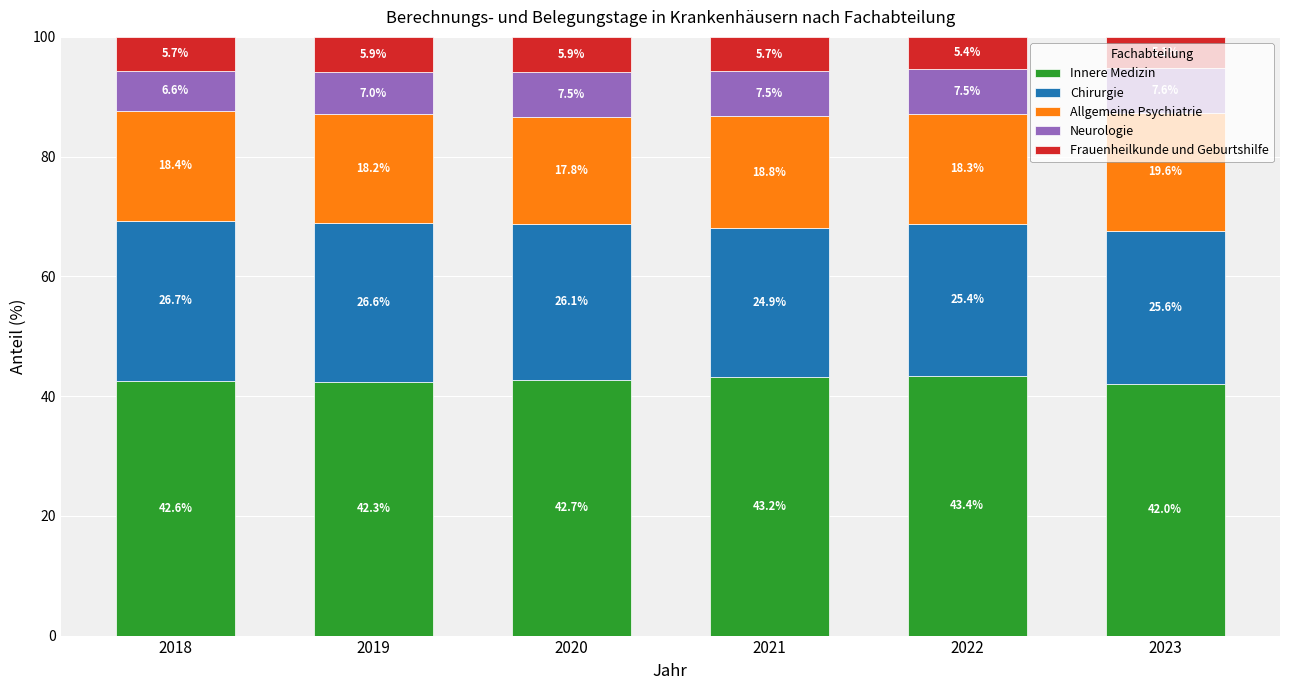

What is the average value of the Innere Medizin series?

42.7